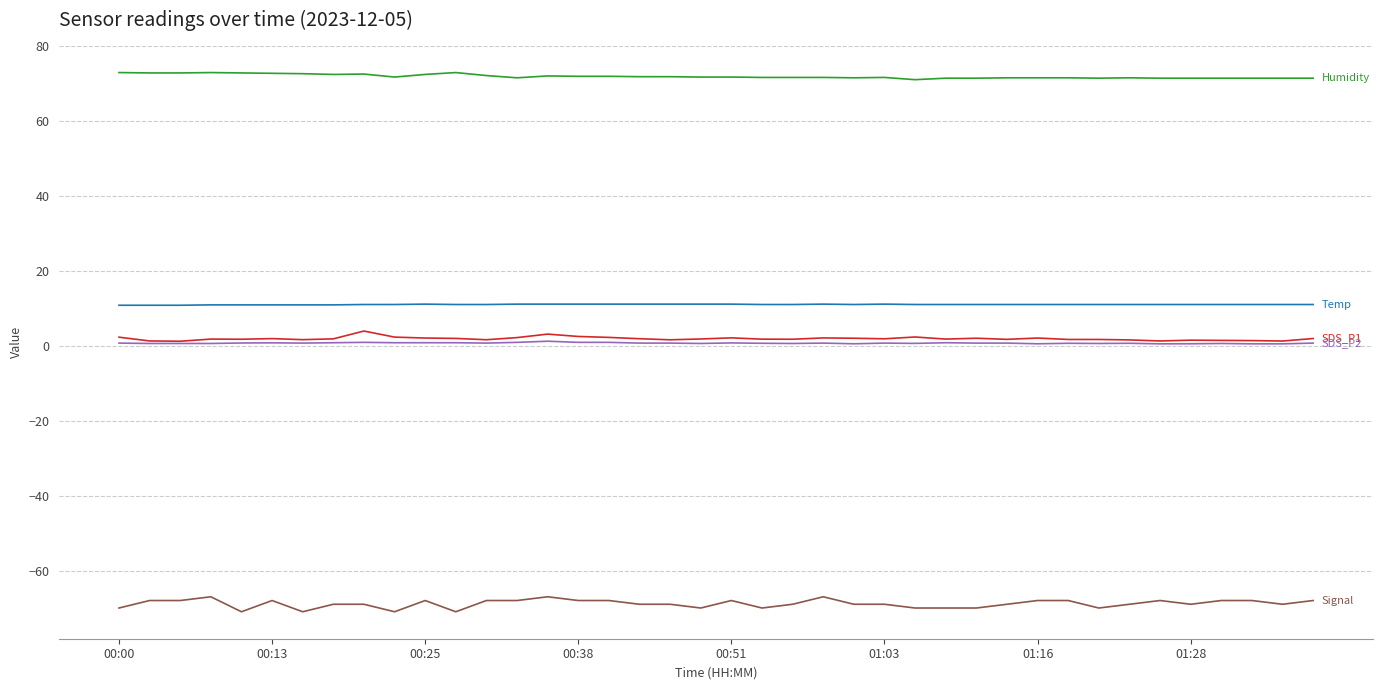

What is the maximum value shown in the chart?

72.9